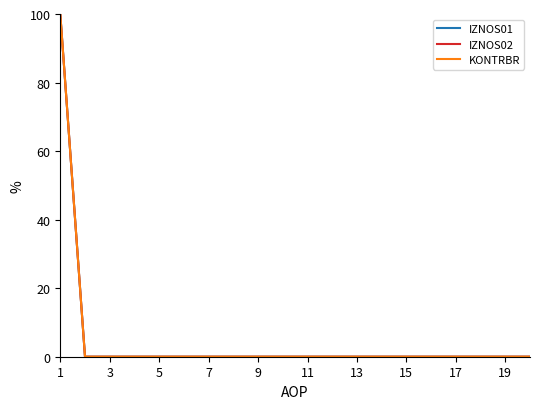

Does the chart have visible grid lines?

No